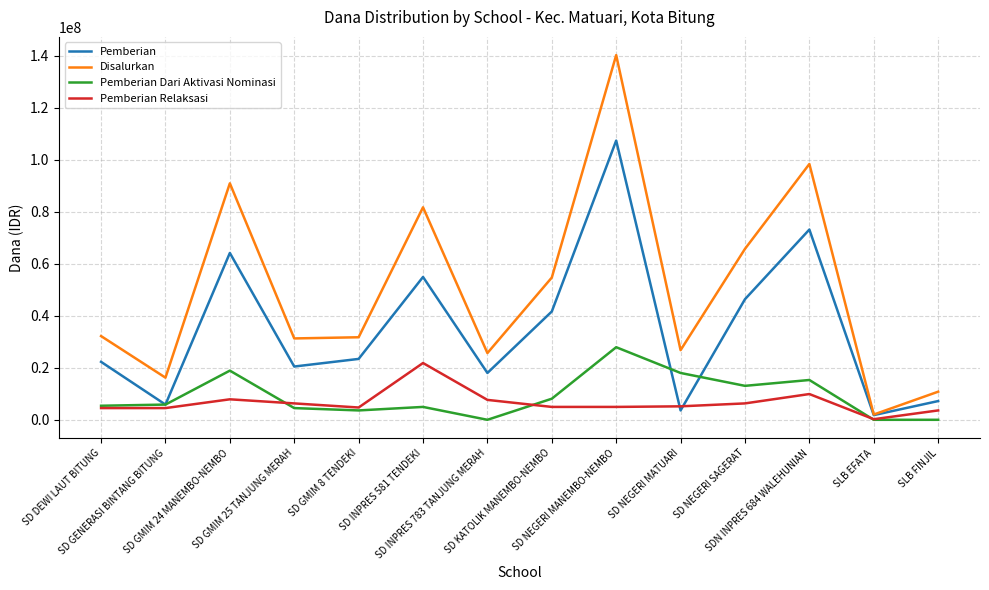

Which series has the largest total across all categories?

Disalurkan